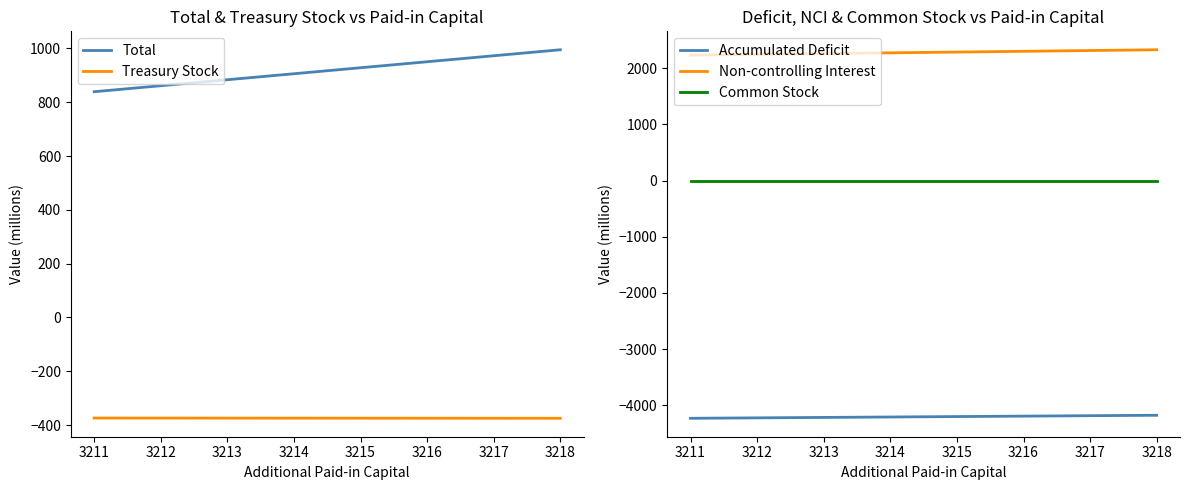

The Common Stock series shows 0 at 3218. True or false?

False